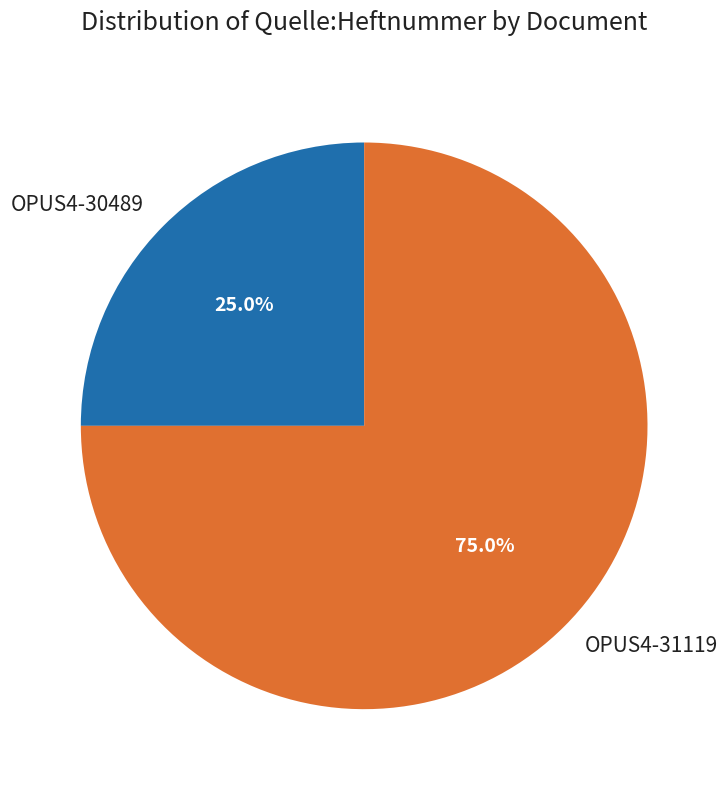

What percentage is NOT represented by OPUS4-31119?

25.0%